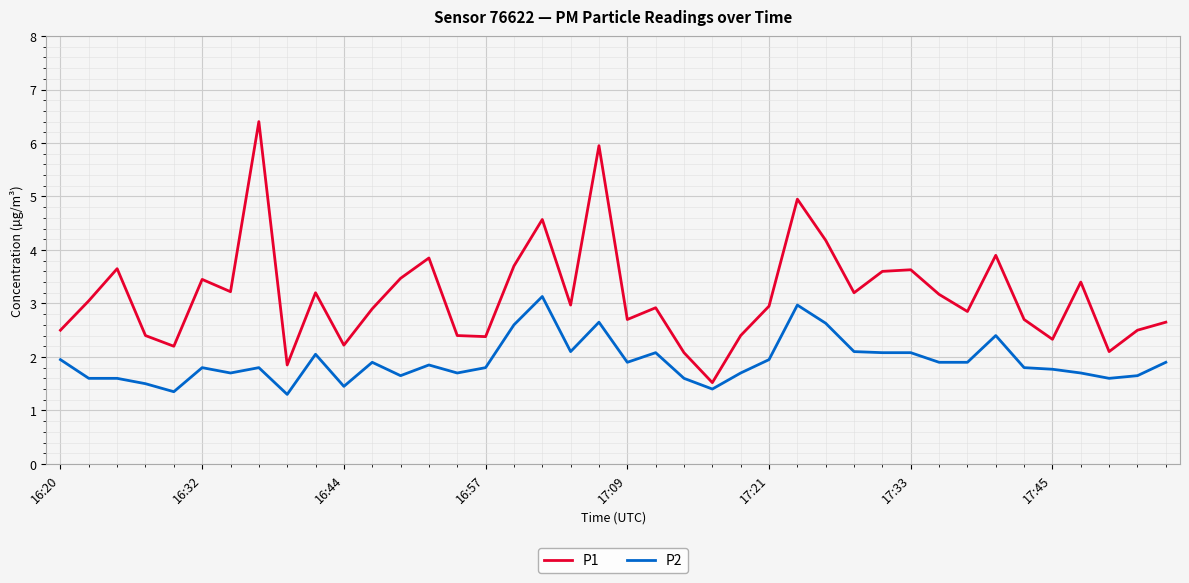

Count the number of data series in this chart.

2